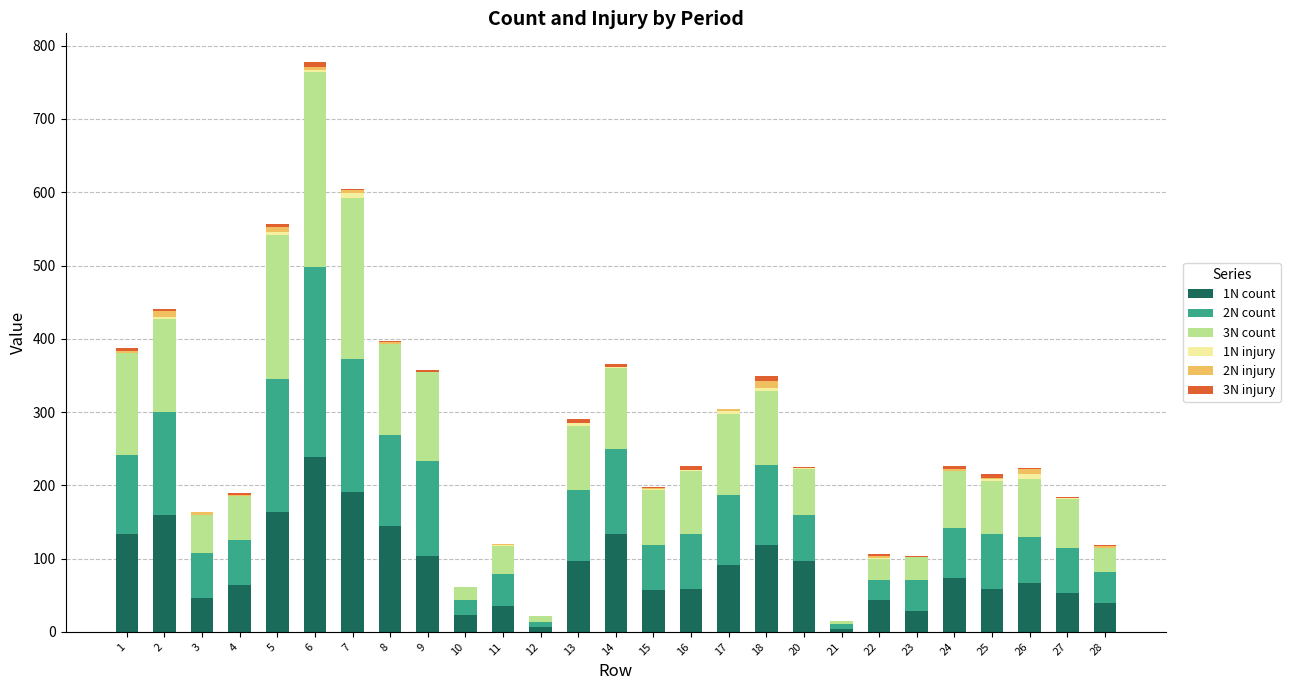

At which category is the sum across all series the highest?

6